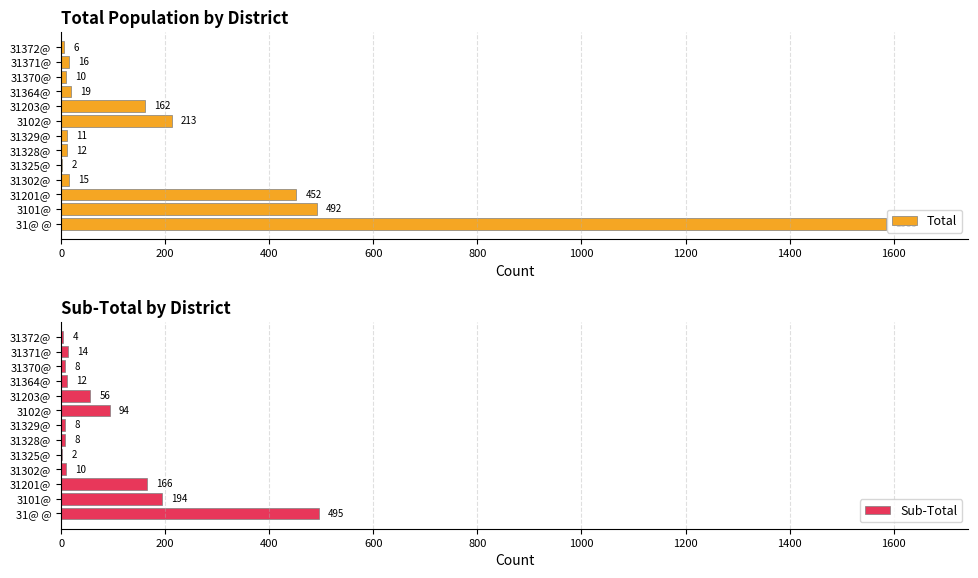

The Total series shows 213 at 3102@. True or false?

True